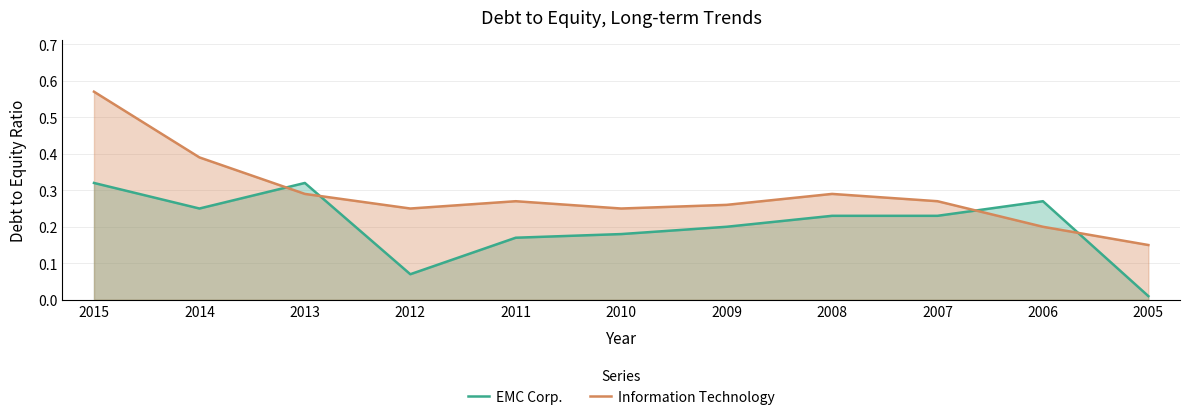

What is the sum of all Information Technology values?

3.2